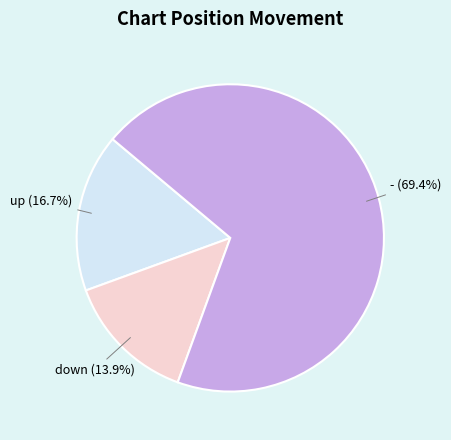

Count the number of slices in the pie.

3